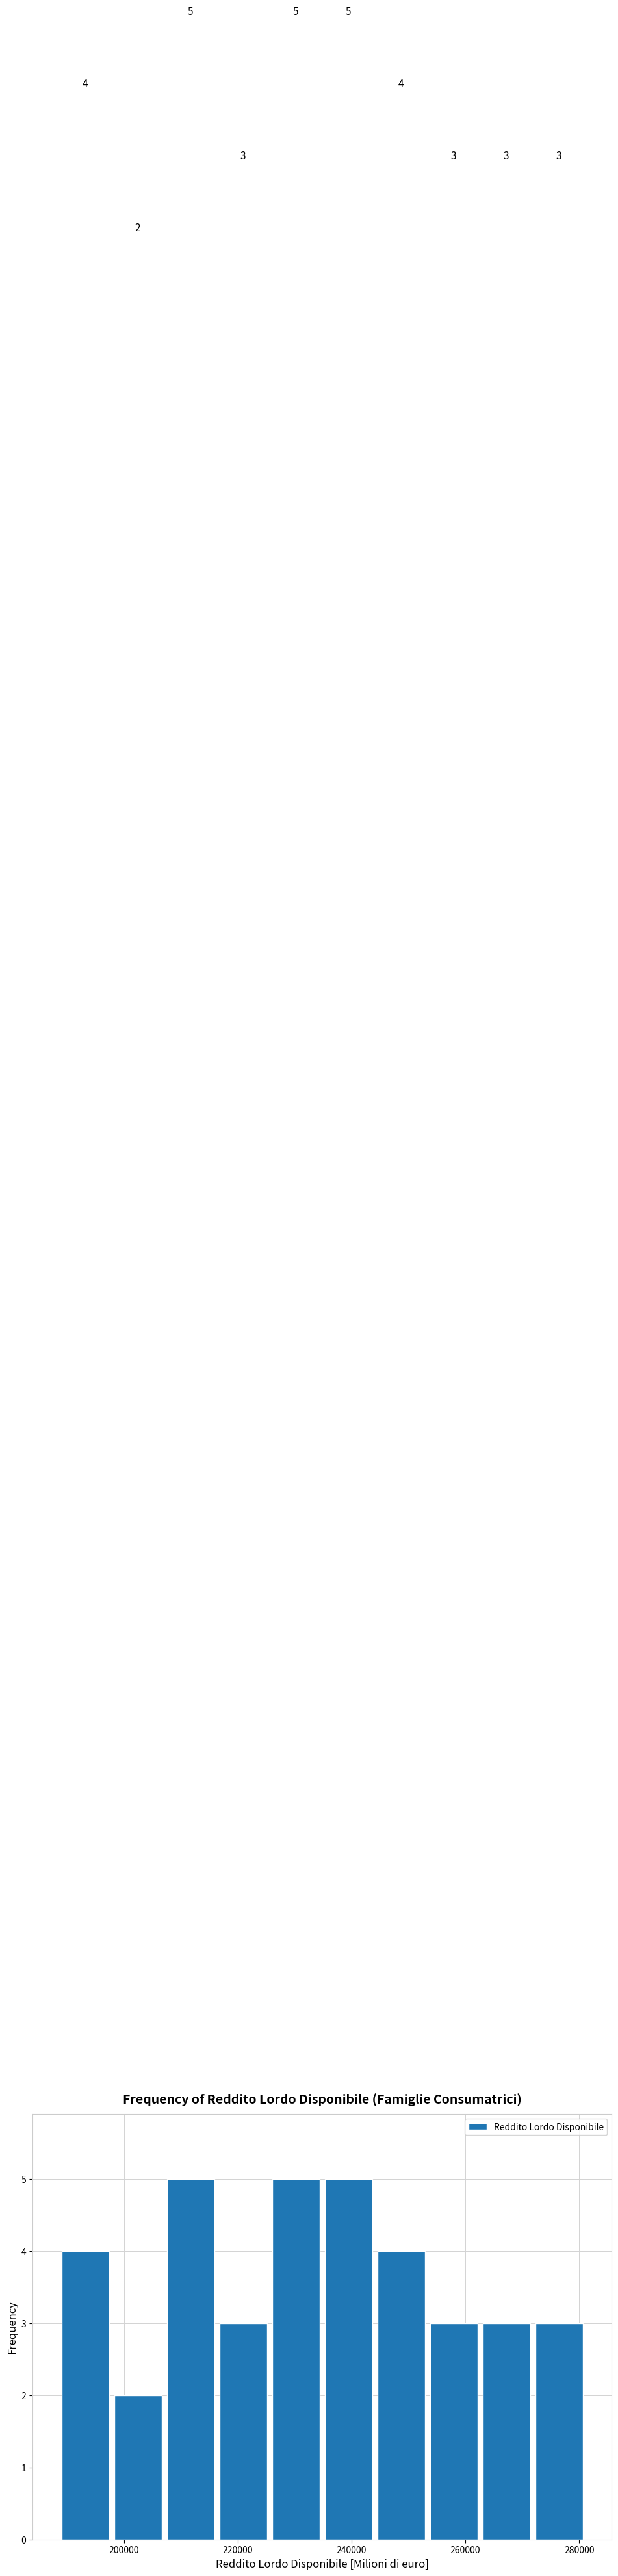

Reading left to right, transcribe this chart: for each bar, give the range it covers on the x-axis and its height. The bar edges are not printed on the chart, so give them approximately, as read against the axis.

188000 to 198000: 4
198000 to 208000: 2
208000 to 216000: 5
216000 to 226000: 3
226000 to 234000: 5
234000 to 244000: 5
244000 to 254000: 4
254000 to 262000: 3
262000 to 272000: 3
272000 to 282000: 3